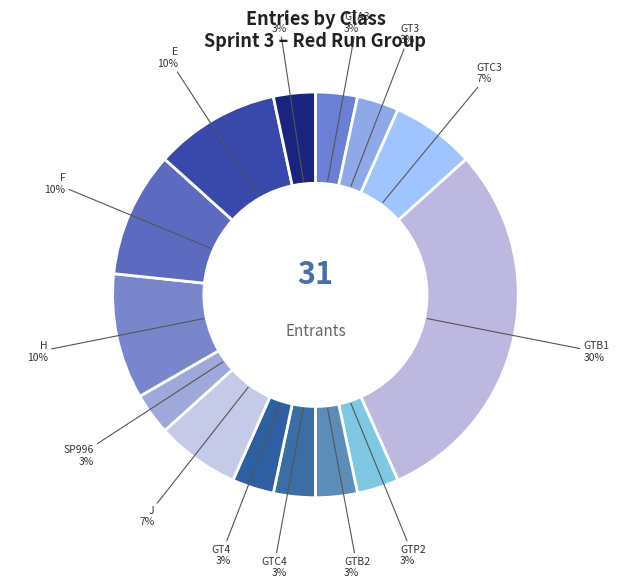

How many slices are in this pie chart?

14